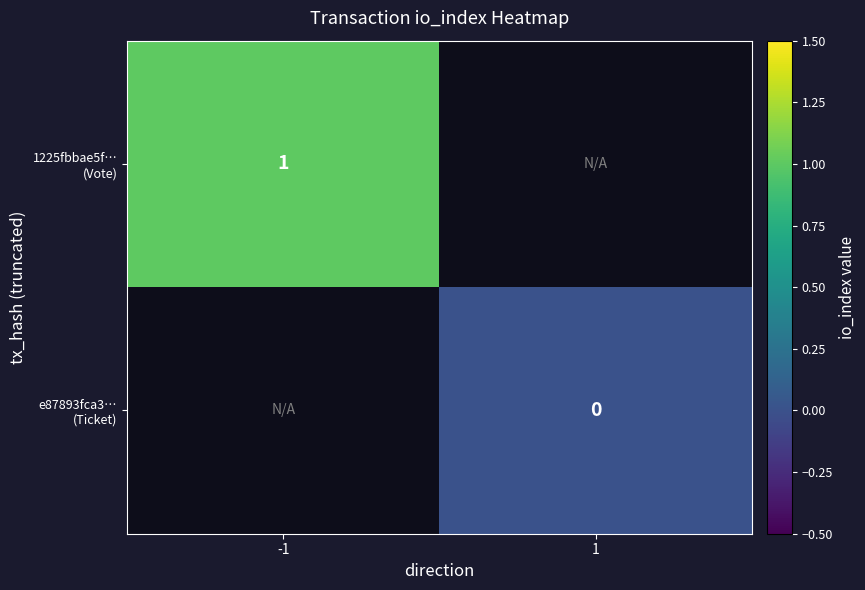

Which series has the widest spread of values?

1225fbbae5f… (Vote)